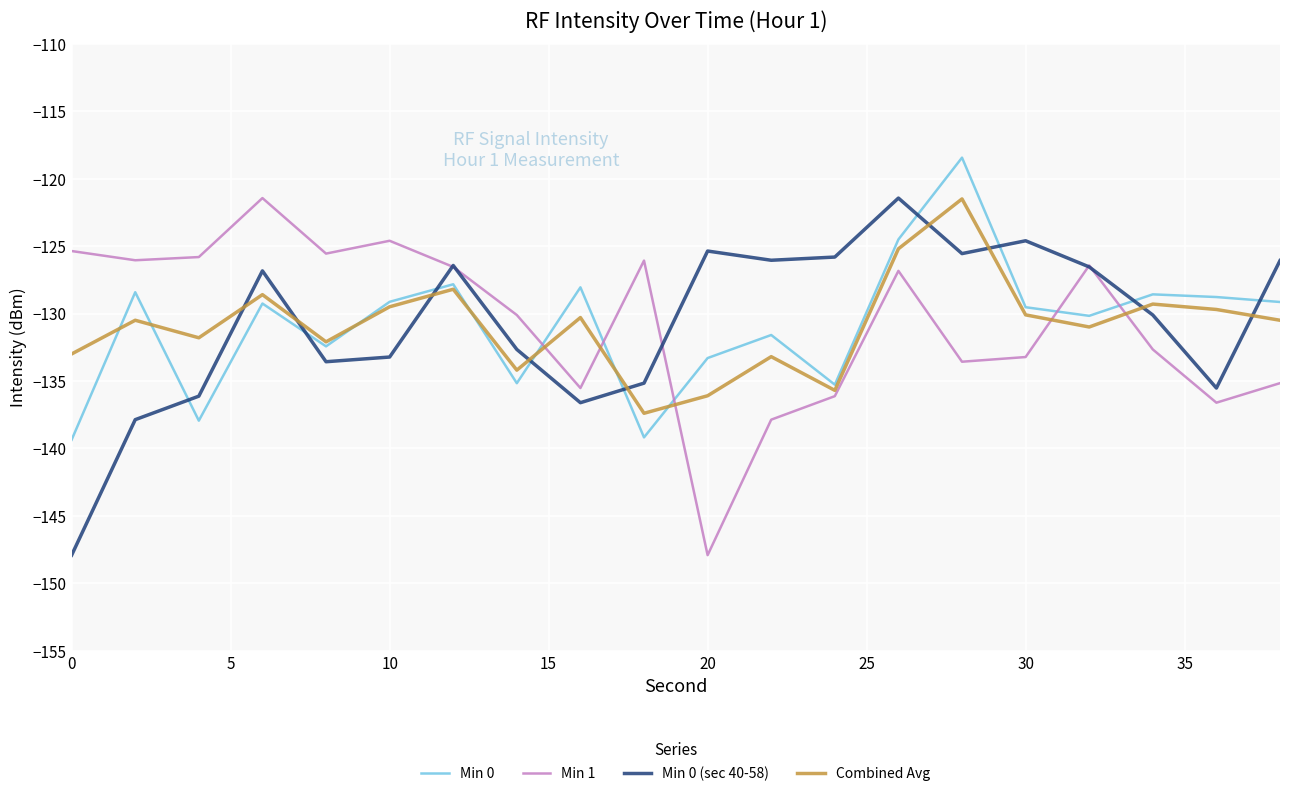

True or false: Min 0 (sec 40-58) and Combined Avg intersect in this chart.

True